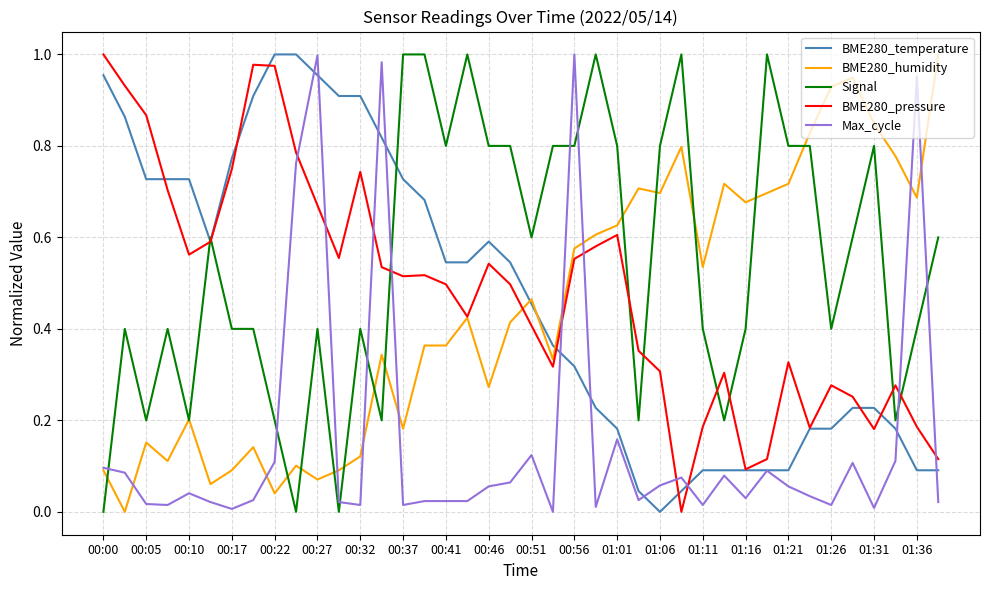

Which series has the largest total across all categories?

Signal